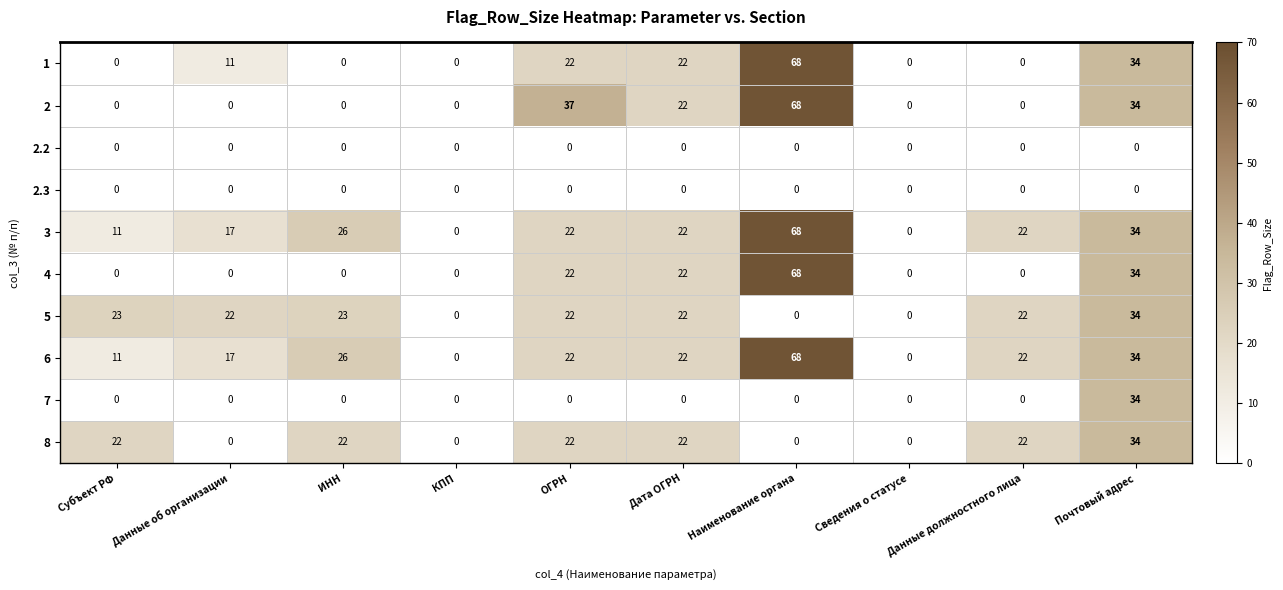

The value of 6 at ИНН is 26. True or false?

True